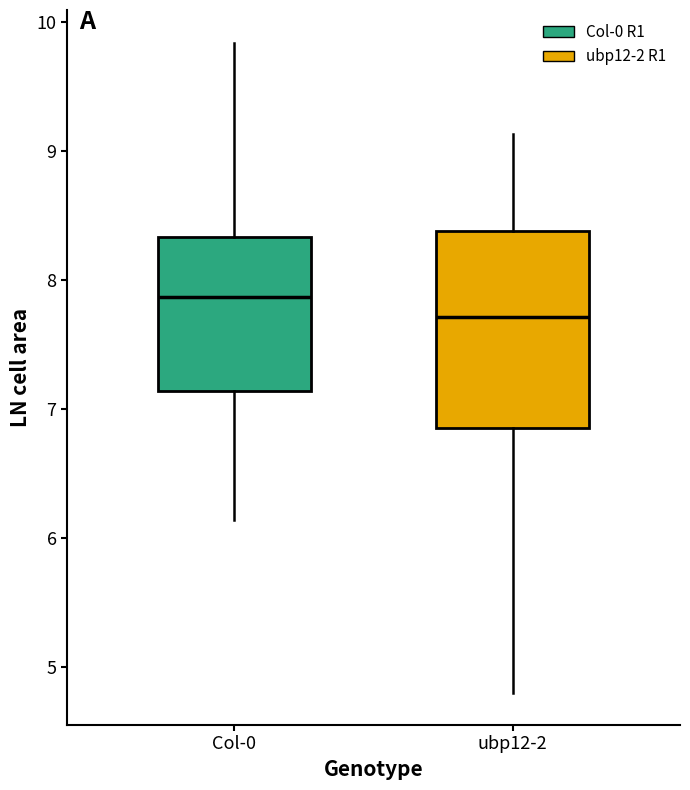

Which box has the highest median line?

Col-0